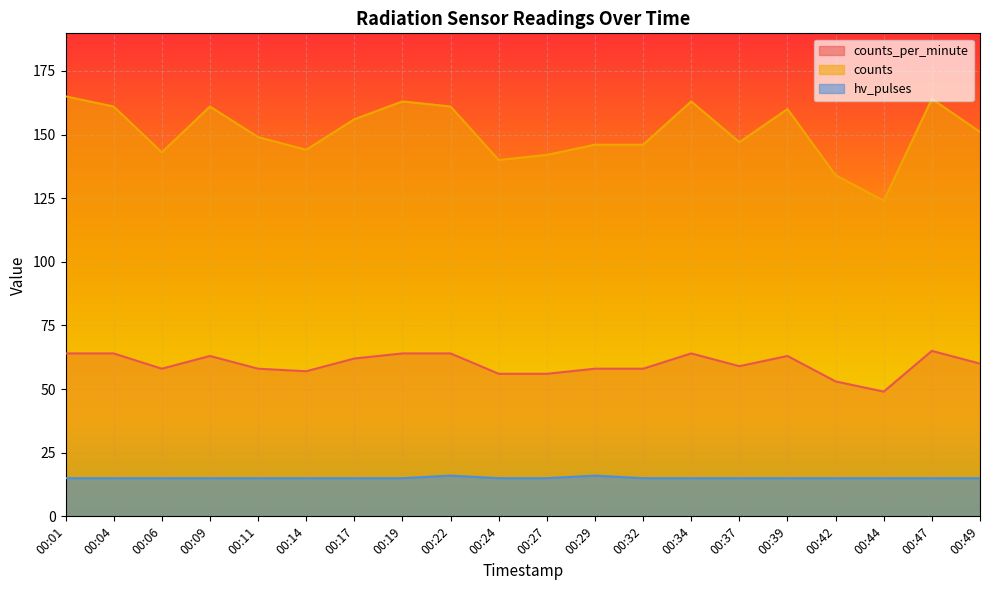

Reading left to right, transcribe all the data shown in this chart.

counts_per_minute: 00:01=64	00:04=64	00:06=58	00:09=63	00:11=58	00:14=57	00:17=62	00:19=64	00:22=64	00:24=56	00:27=56	00:29=58	00:32=58	00:34=64	00:37=59	00:39=63	00:42=53	00:44=49	00:47=65	00:49=60
counts: 00:01=165	00:04=161	00:06=143	00:09=161	00:11=149	00:14=144	00:17=156	00:19=163	00:22=161	00:24=140	00:27=142	00:29=146	00:32=146	00:34=163	00:37=147	00:39=160	00:42=134	00:44=124	00:47=164	00:49=151
hv_pulses: 00:01=15	00:04=15	00:06=15	00:09=15	00:11=15	00:14=15	00:17=15	00:19=15	00:22=16	00:24=15	00:27=15	00:29=16	00:32=15	00:34=15	00:37=15	00:39=15	00:42=15	00:44=15	00:47=15	00:49=15